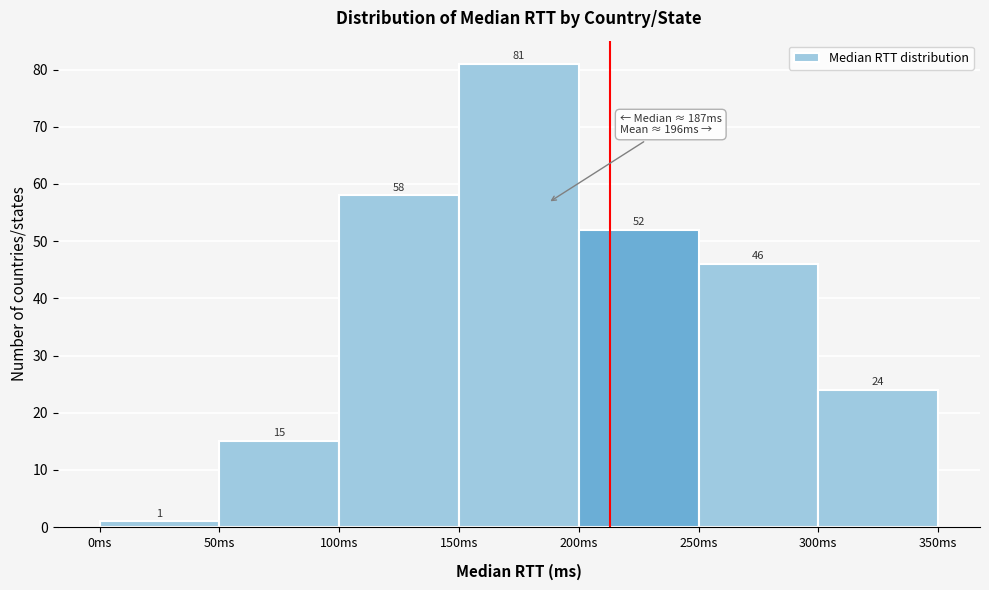

Which range on the x-axis has the tallest bar?

150 to 200